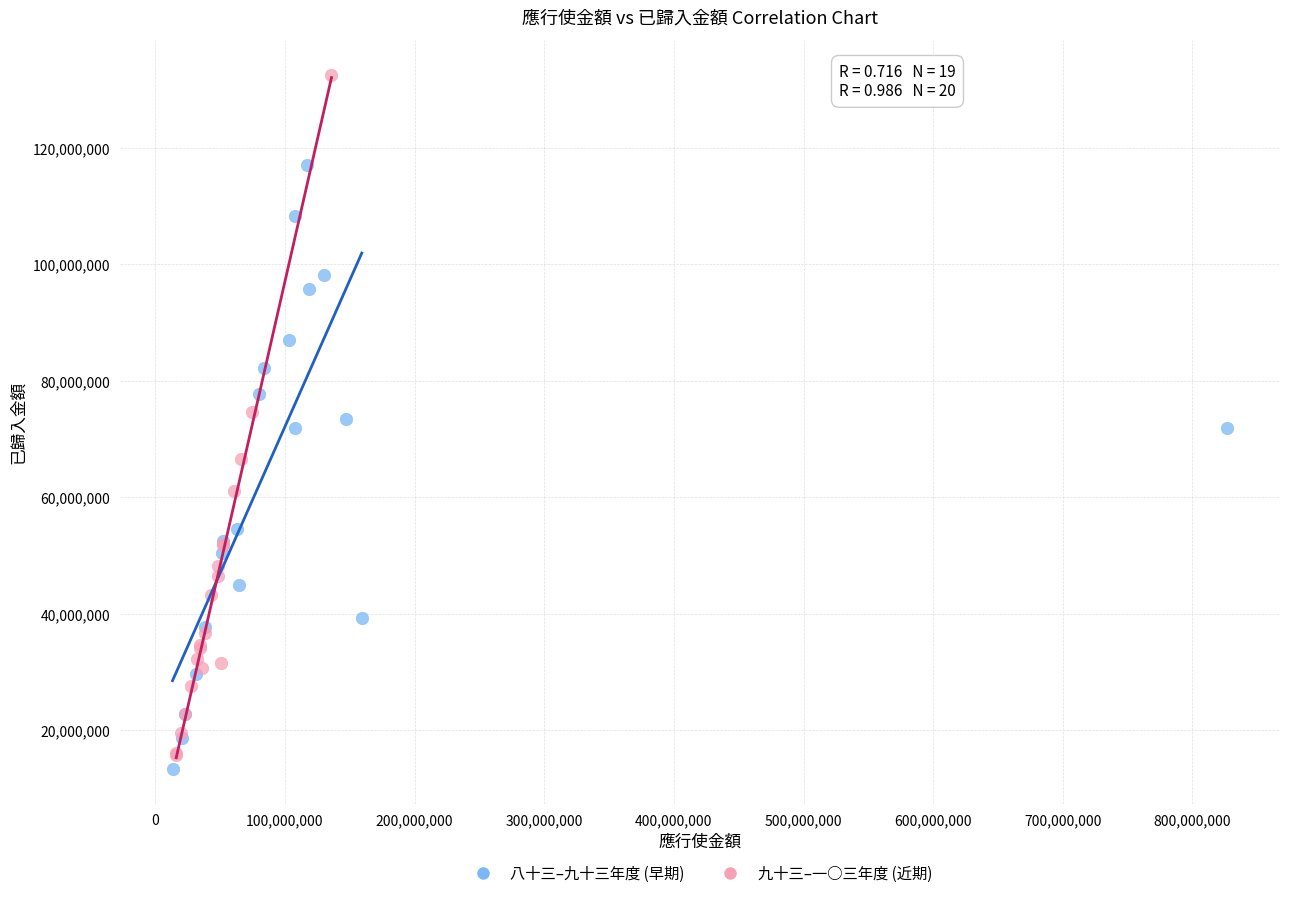

Which series has the largest Y range (max minus min)?

九十三–一○三年度 (近期)